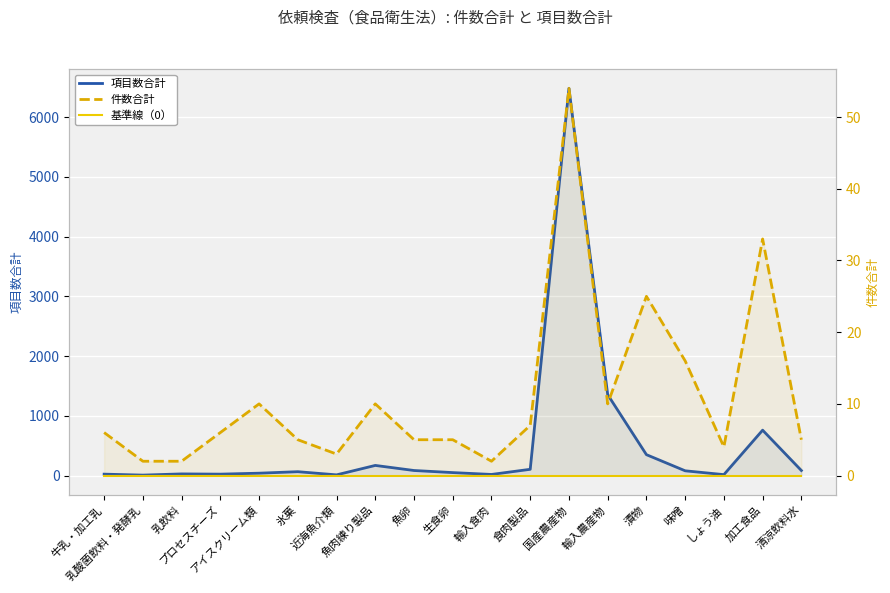

Rank the categories by 項目数合計 value from lowest to highest.

乳酸菌飲料・発酵乳, 近海魚介類, しょう油, 輸入食肉, 牛乳・加工乳, プロセスチーズ, 乳飲料, アイスクリーム類, 生食卵, 氷菓, 味噌, 魚卵, 清涼飲料水, 食肉製品, 魚肉練り製品, 漬物, 加工食品, 輸入農産物, 国産農産物